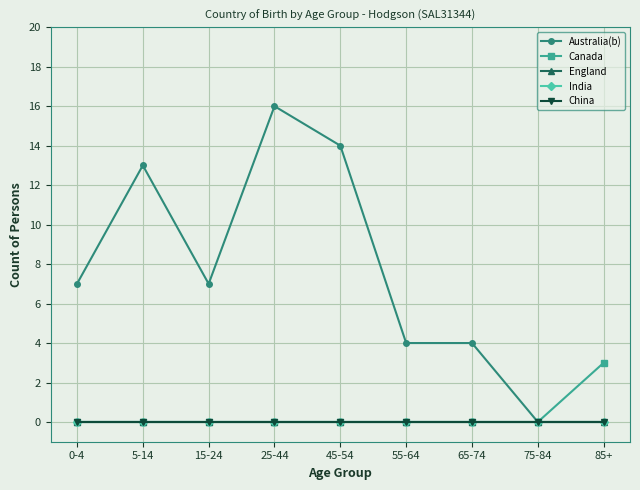

Between 5-14 and 65-74, which series saw the biggest shift?

Australia(b)